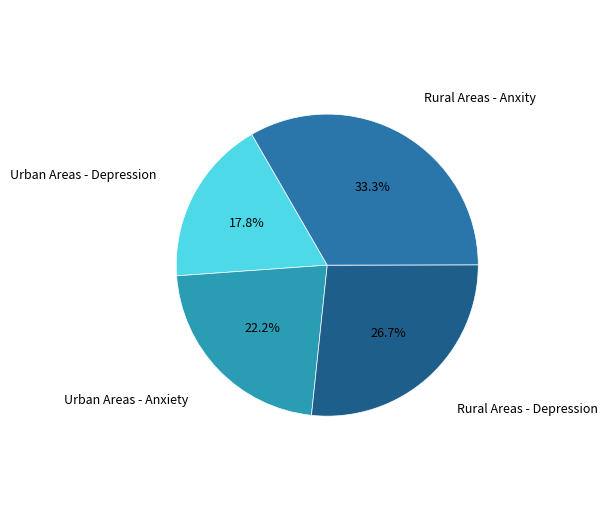

Approximately how many times larger is the value at Rural Areas - Depression compared to Urban Areas - Depression?

1.5